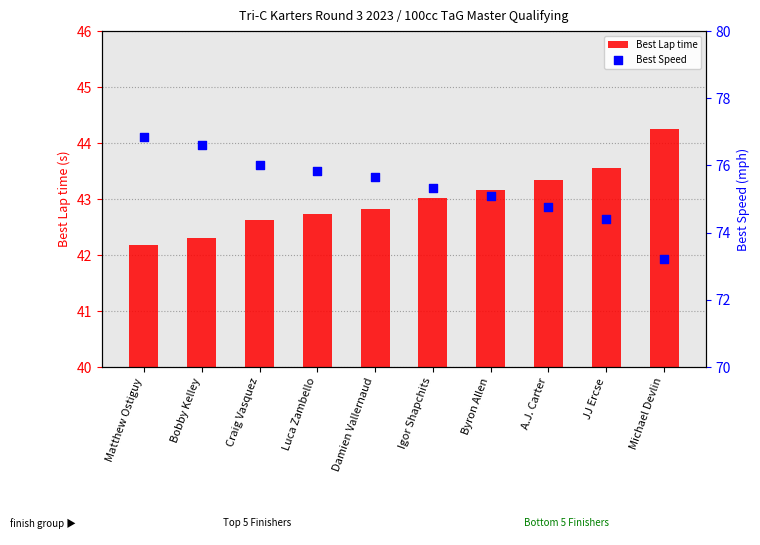

Which series reaches the maximum Y coordinate?

Best Speed